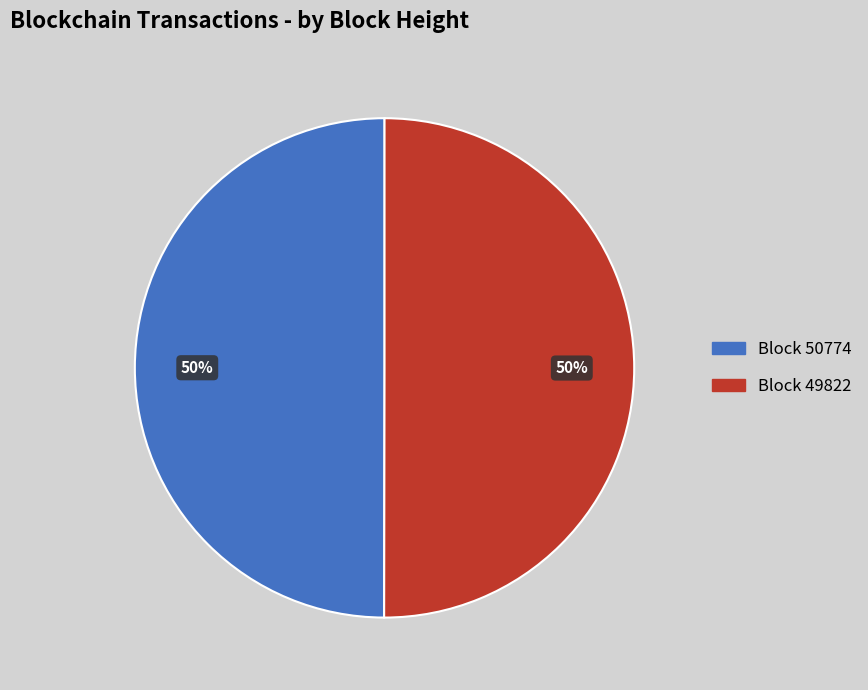

To the nearest percent, what is the average slice percentage?

50%